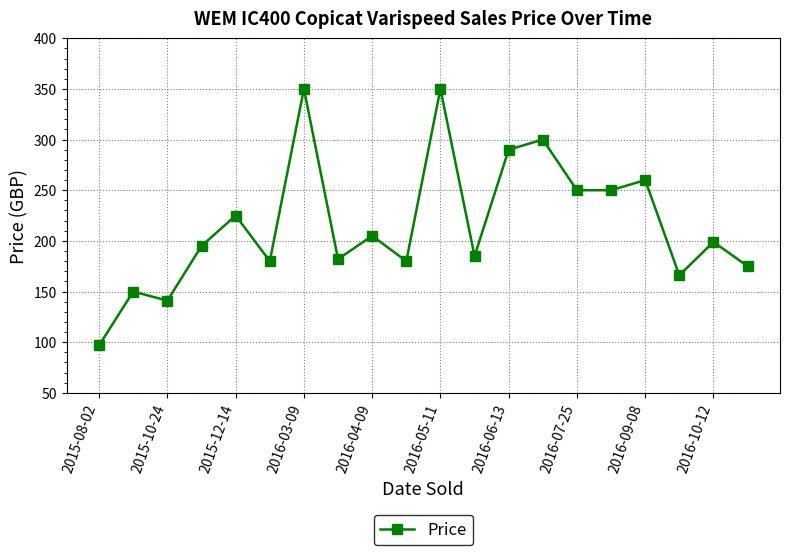

How many values are below 199?

10